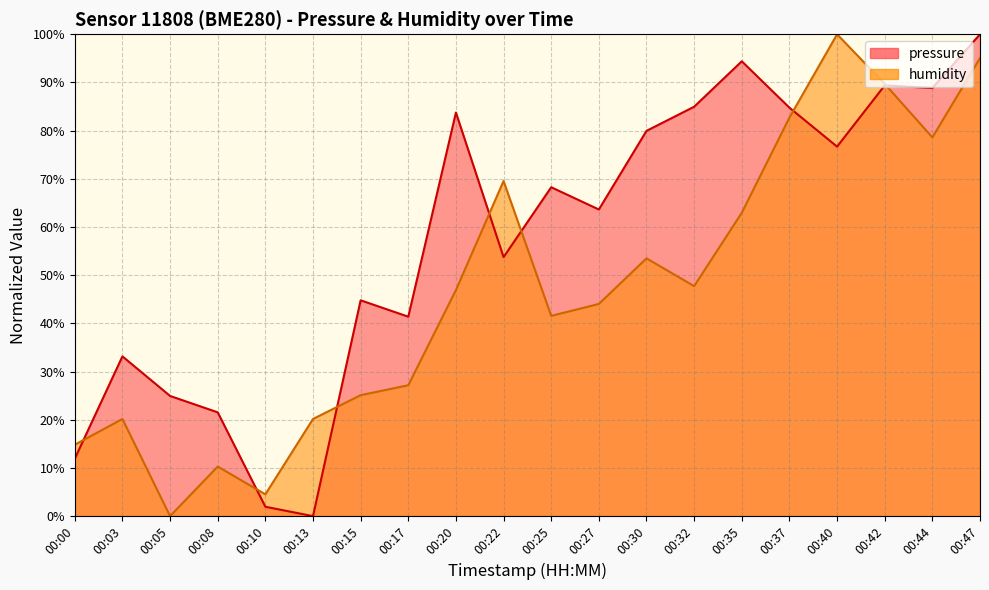

In pressure, how many points are higher than both neighbors (excluding endpoints)?

6